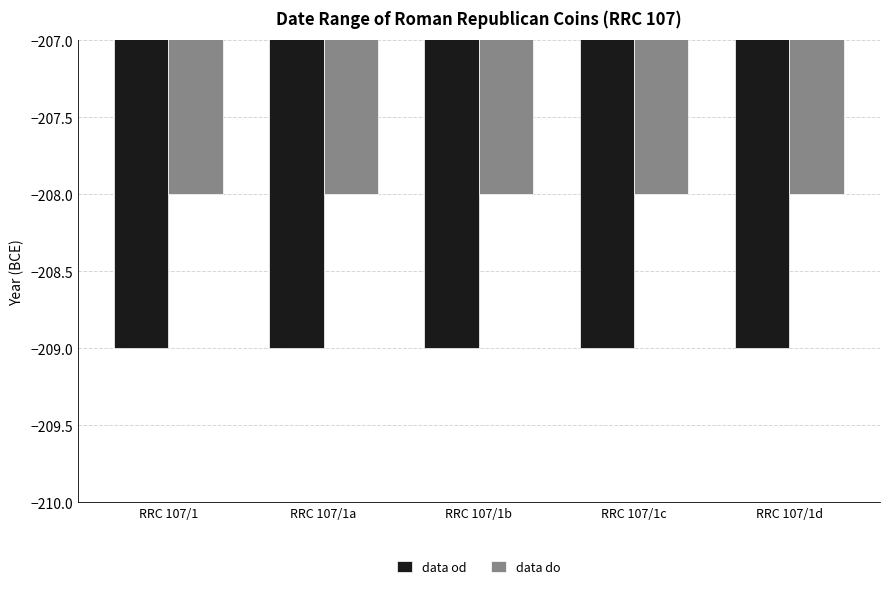

What is the highest value of the data od series?

-209